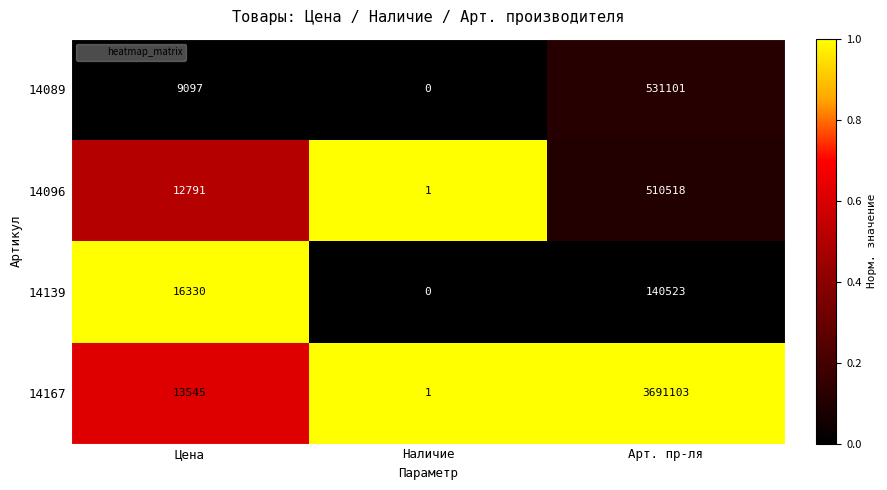

The 14139 series shows 11342 at Цена. True or false?

False